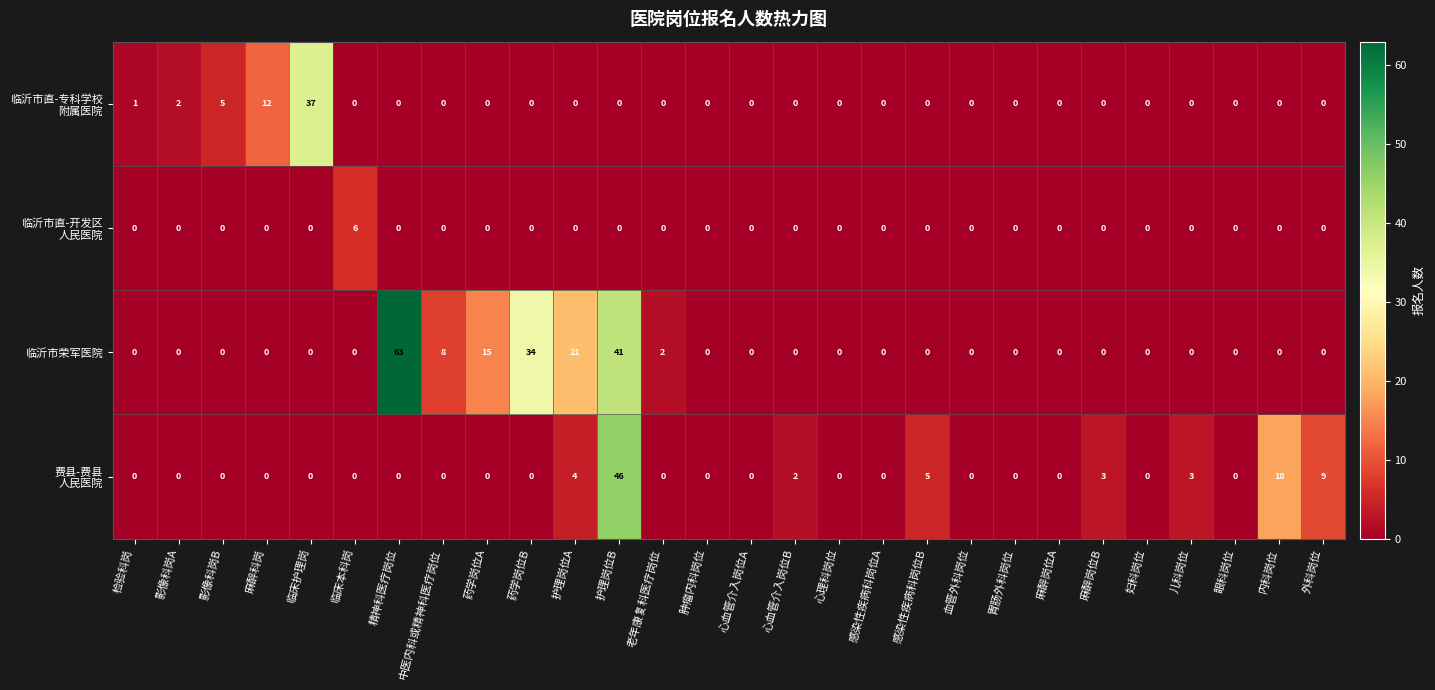

How many distinct data groups are displayed?

4